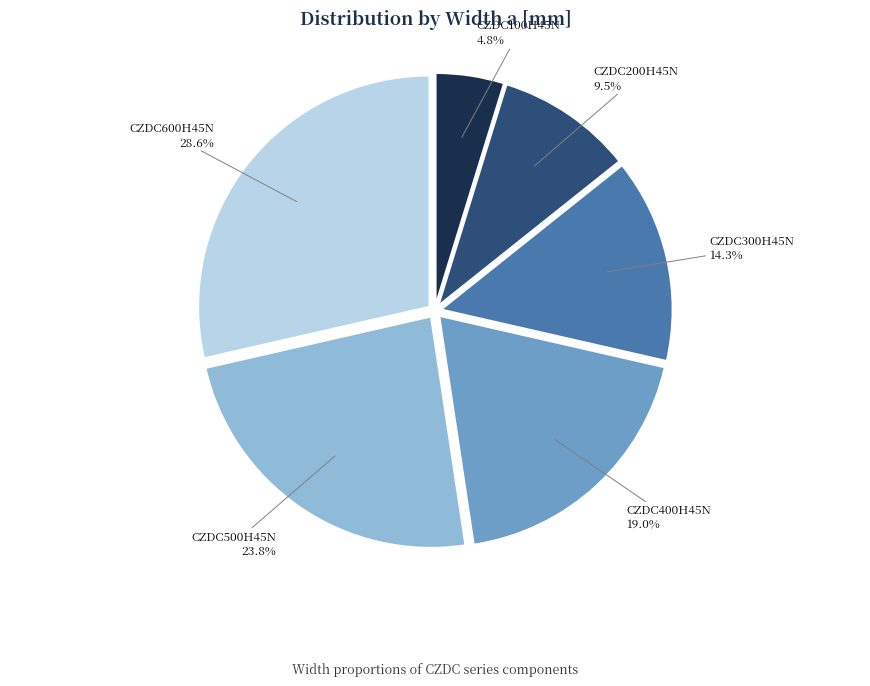

Is there a majority slice in this chart?

No